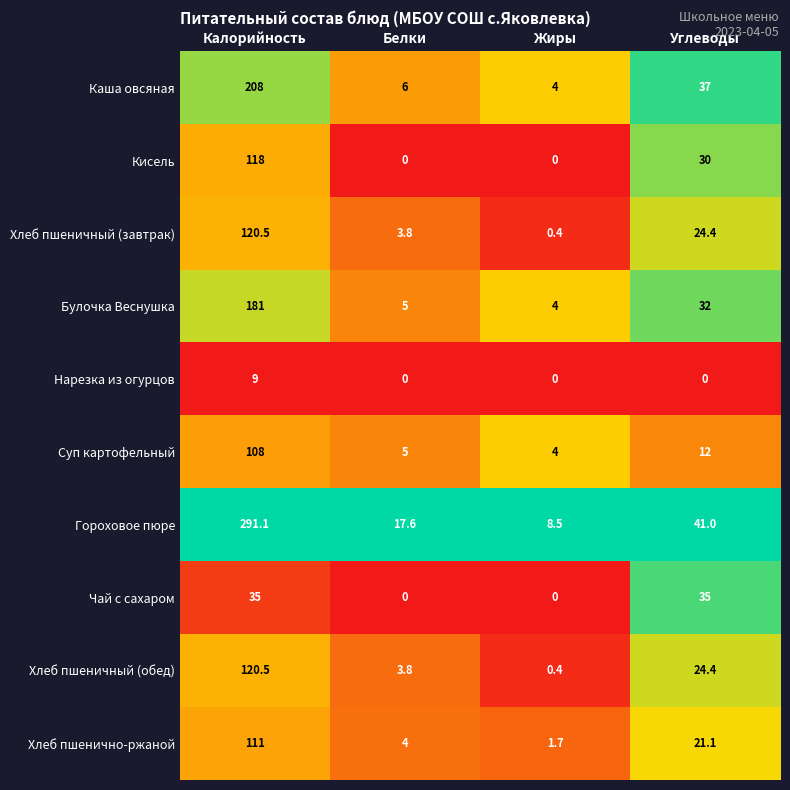

What is the maximum value for Гороховое пюре?

291.1